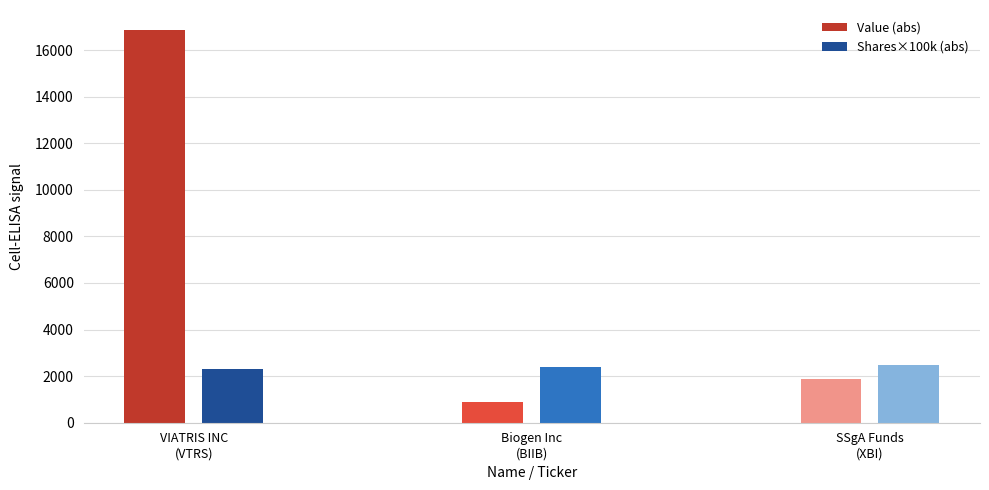

How many bars are there in each group?

2